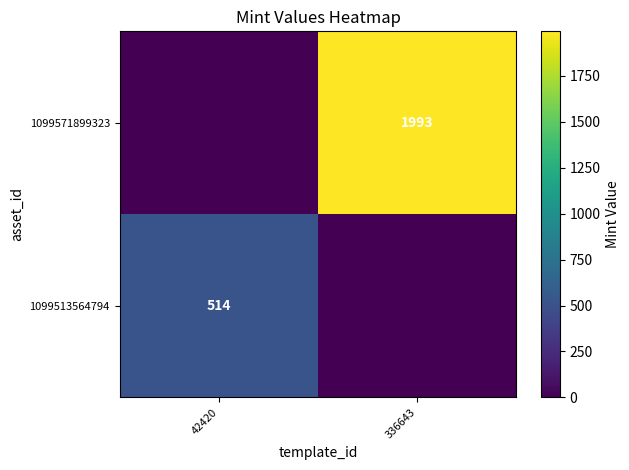

The 1099513564794 series shows 239 at 42420. True or false?

False